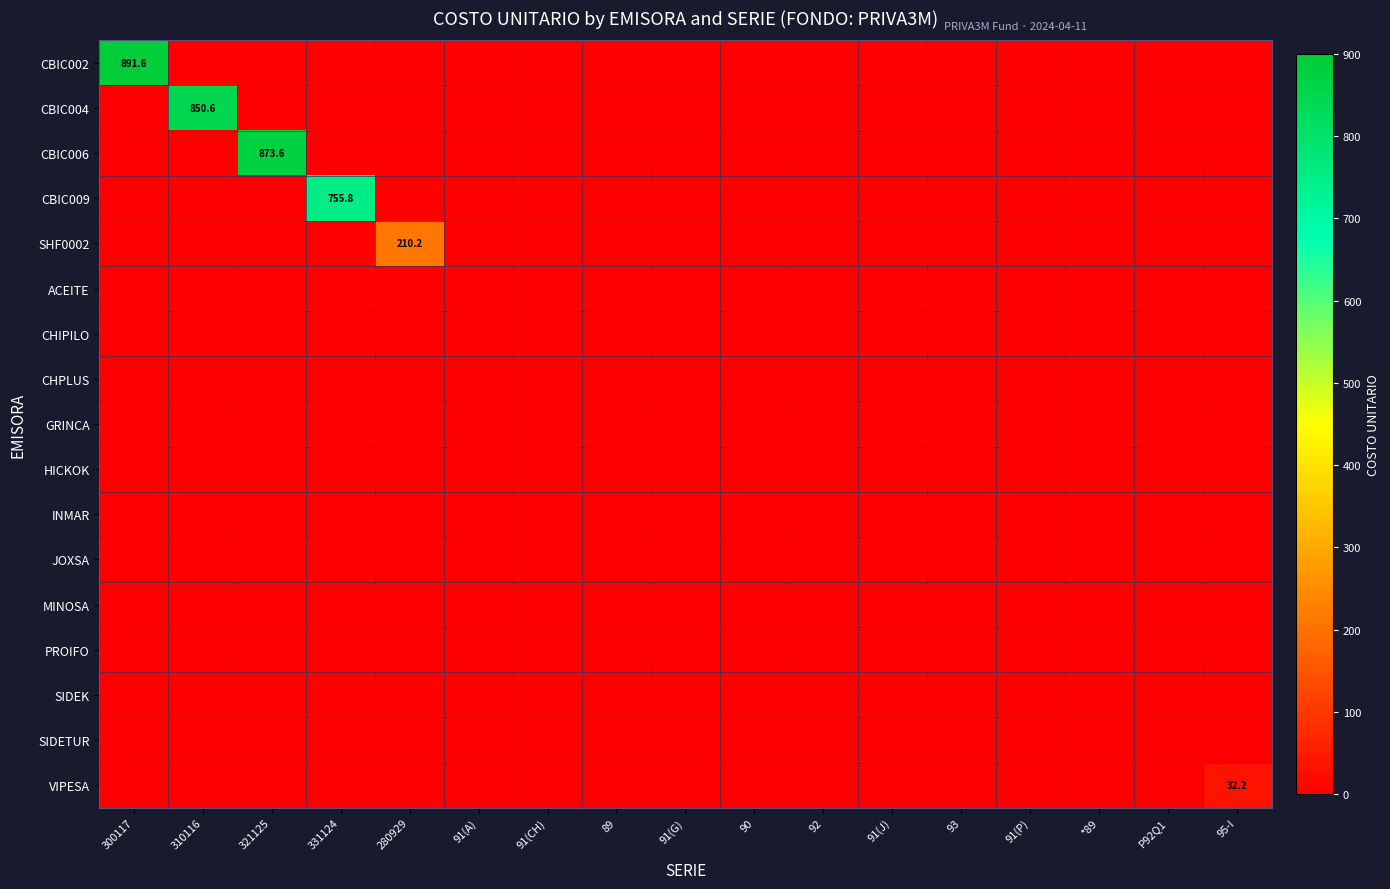

Which series has the largest total across all categories?

CBIC002